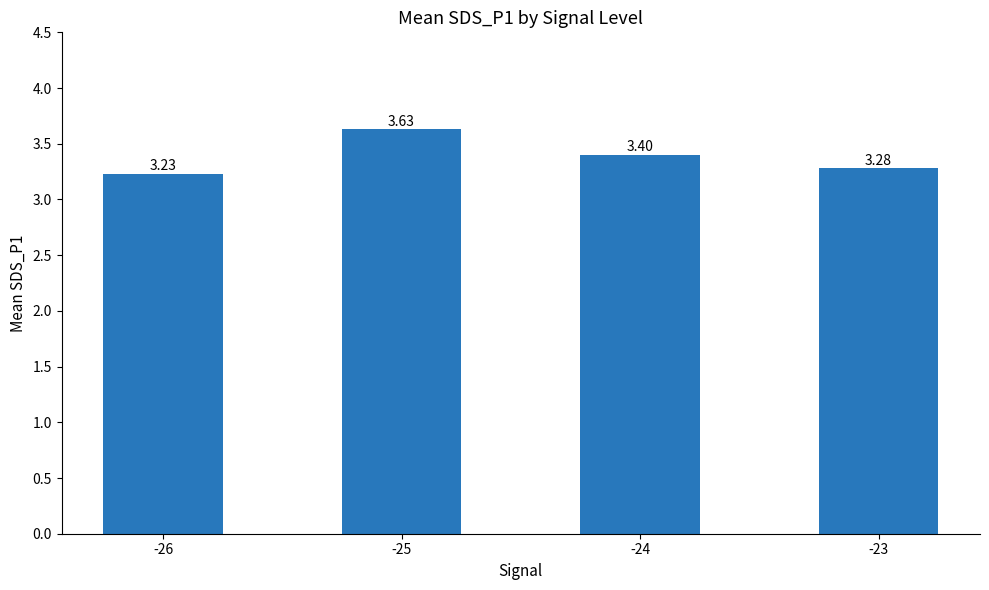

List the labels in order of value, smallest first.

-26, -23, -24, -25